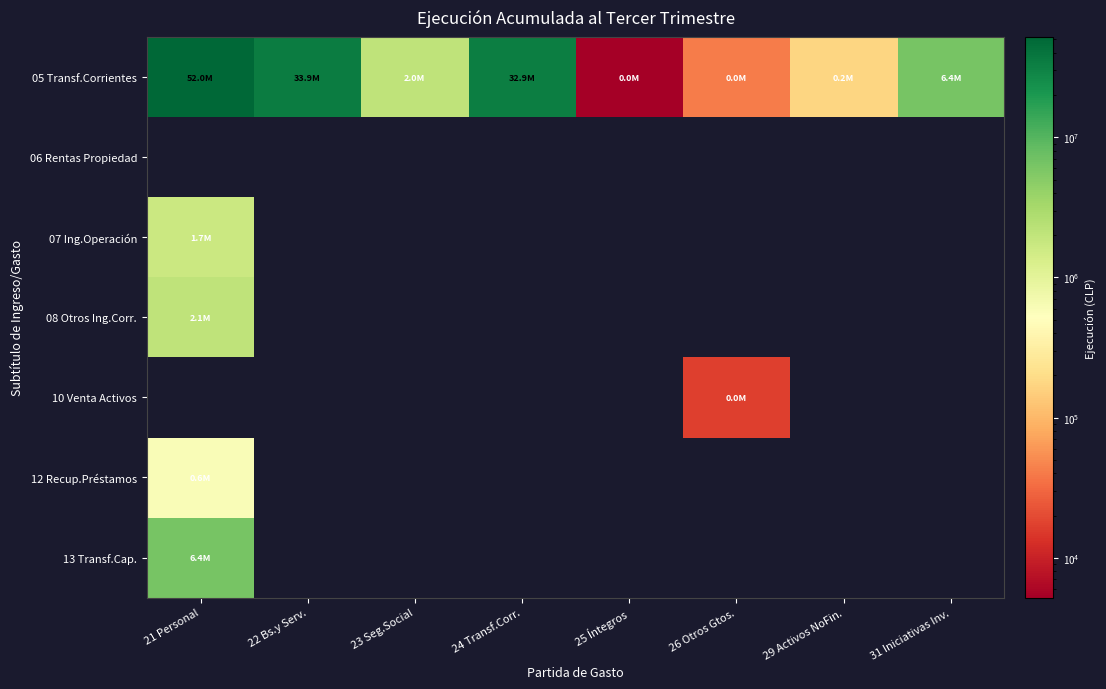

Between 22 Bs.y Serv. and 31 Iniciativas Inv., which is larger?

22 Bs.y Serv.